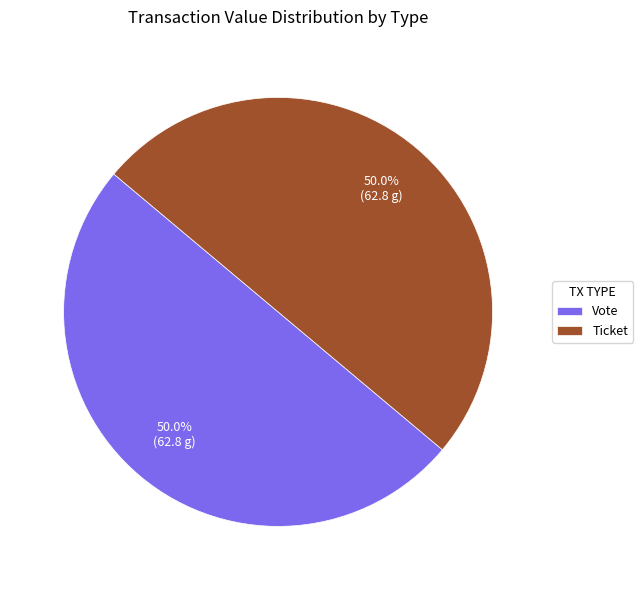

Count the number of slices in the pie.

2